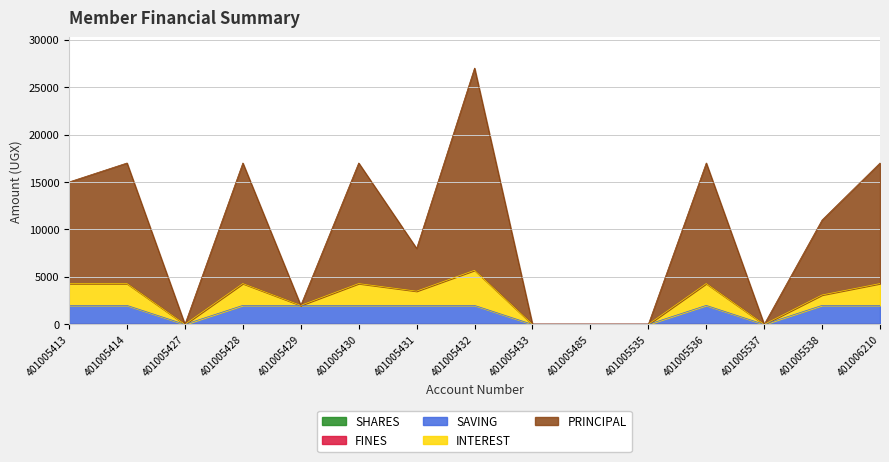

True or false: SHARES has a value of 0 at 401005538.

True